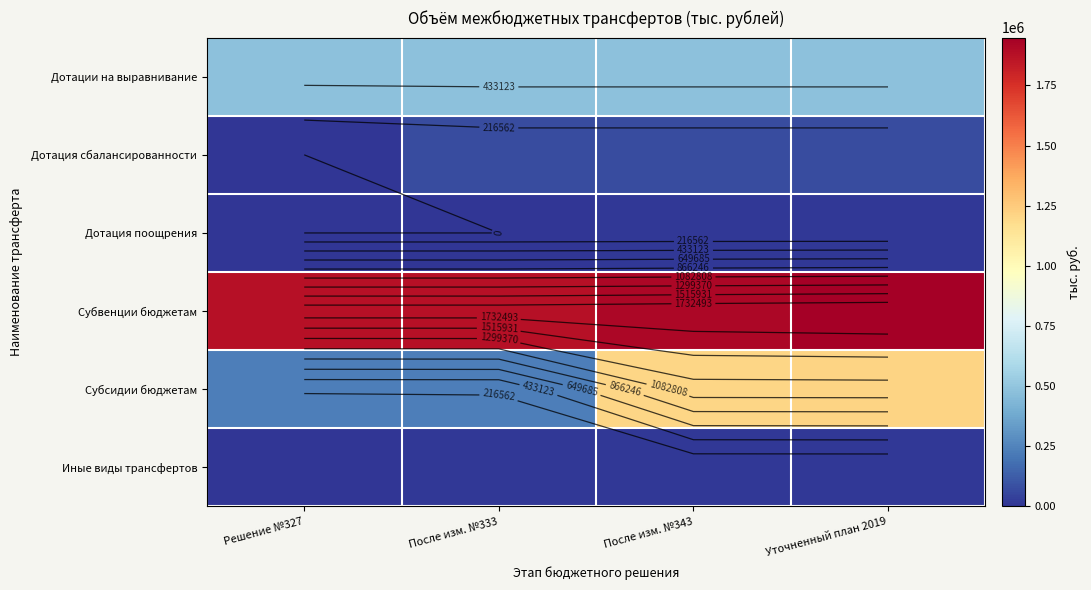

What is the greatest value displayed?

1949054.6